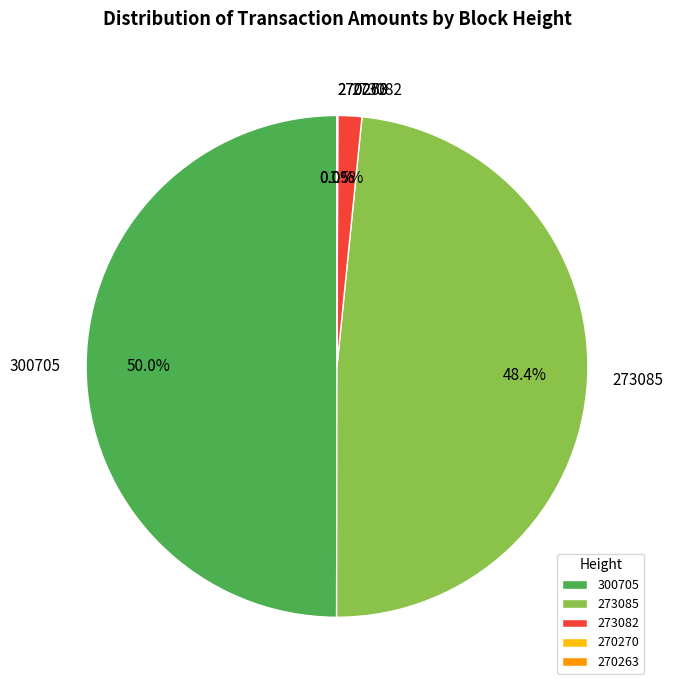

The 300705 slice represents 50% of the pie. True or false?

True